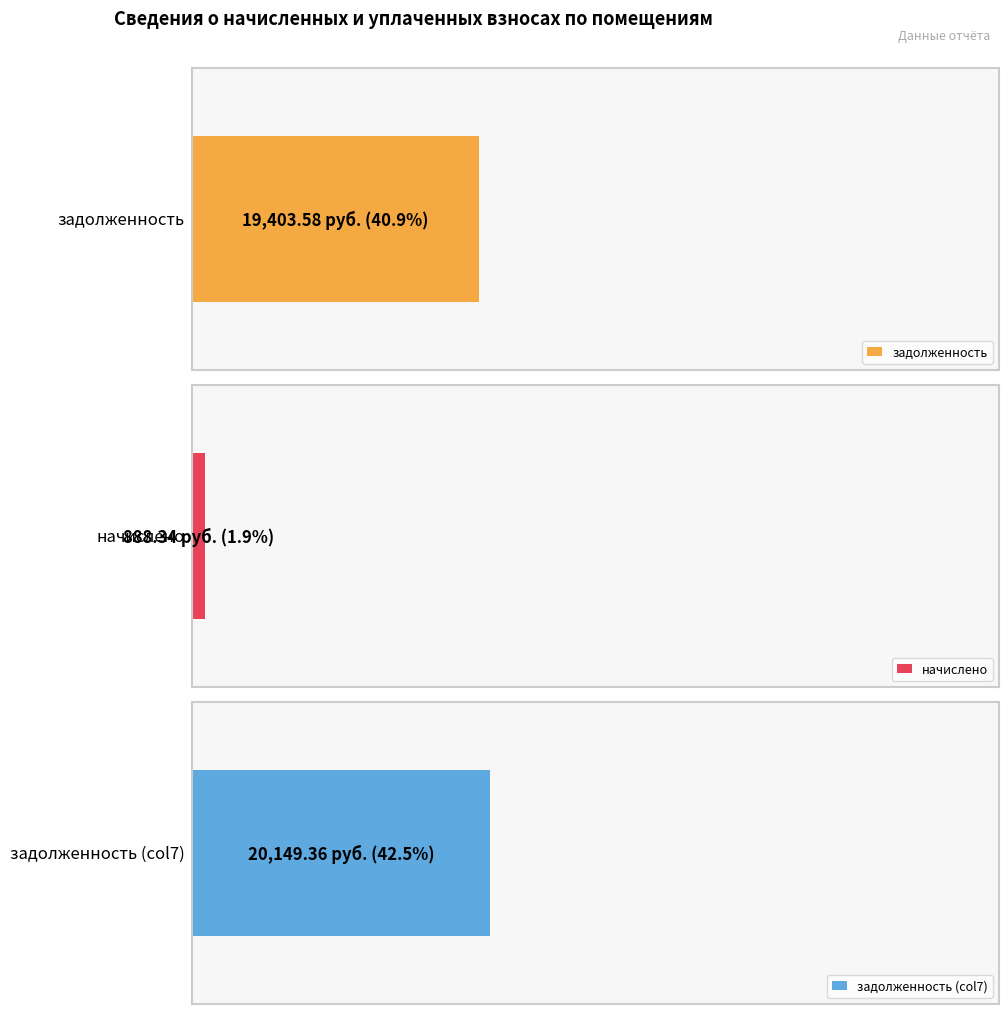

Rank the series by their maximum value, from lowest to highest.

начислено, задолженность, задолженность (col7)